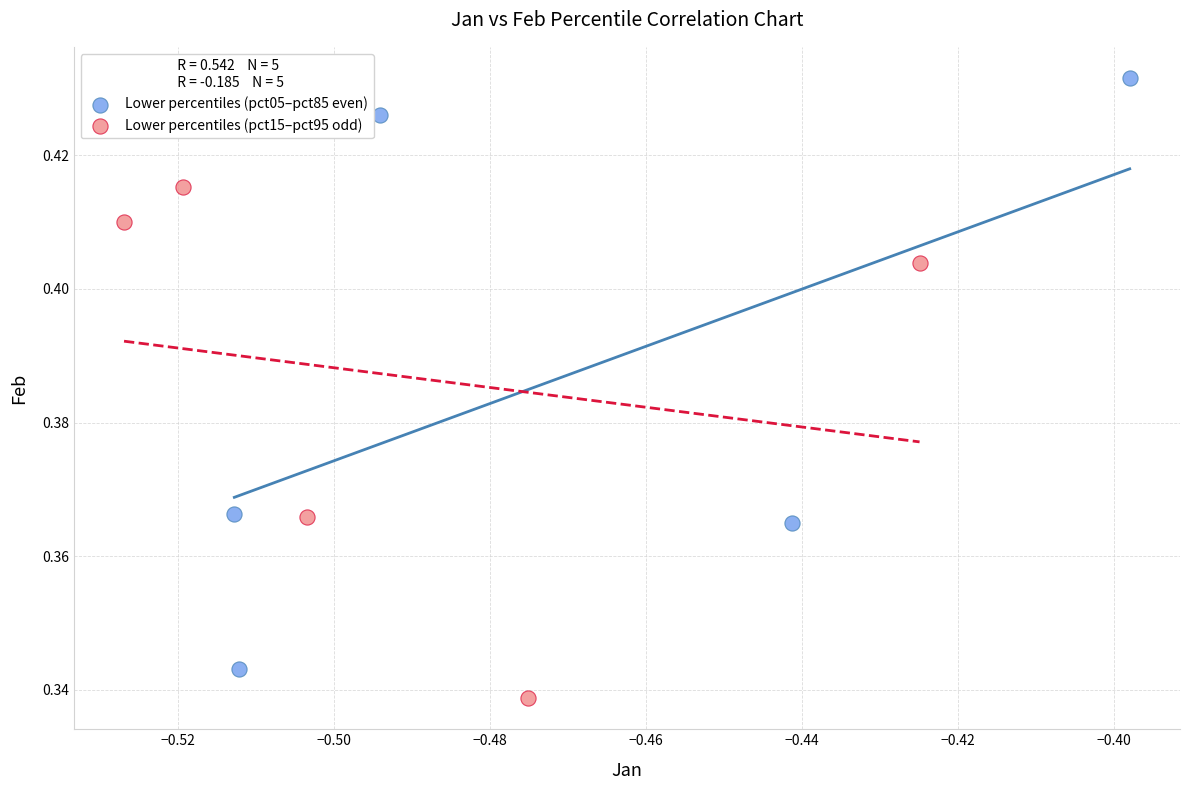

Which series has the largest Y range (max minus min)?

Lower percentiles (pct05–pct85 even)